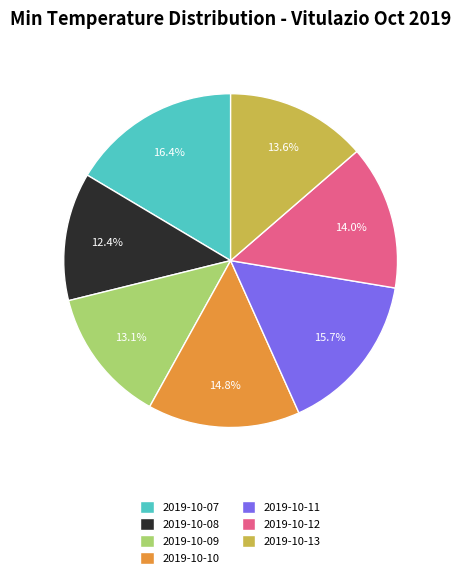

What percentage is the 2019-10-13 slice, to the nearest percent?

14%